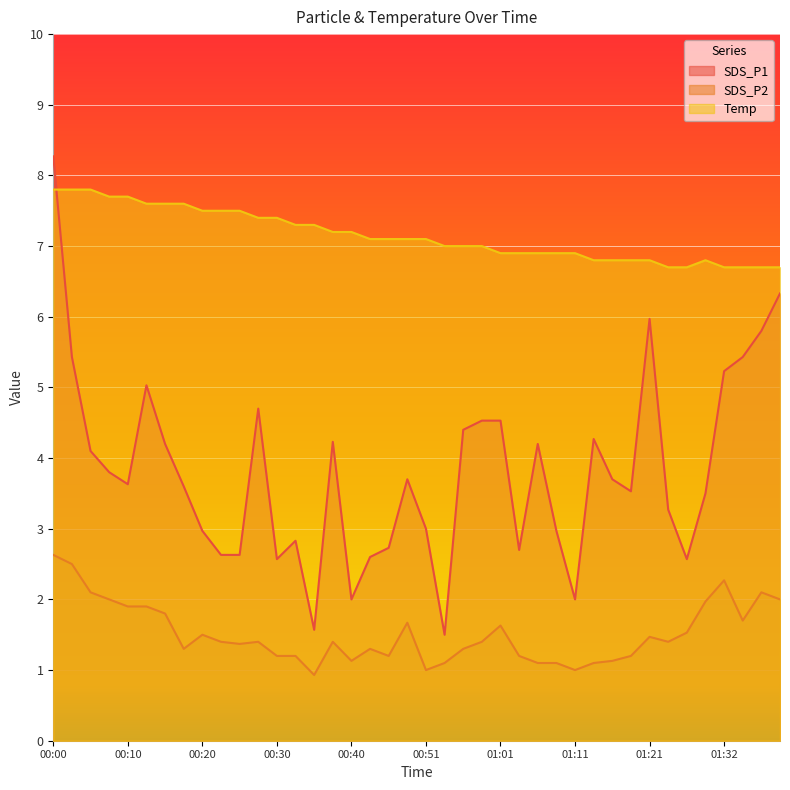

Is it true that Temp equals 11.1 at 00:15?

False